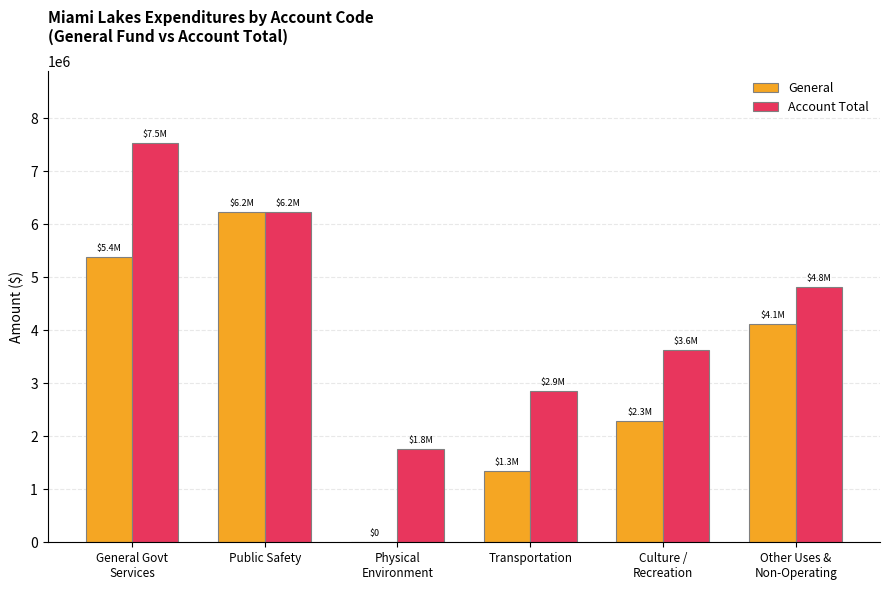

Count the number of data series in this chart.

2